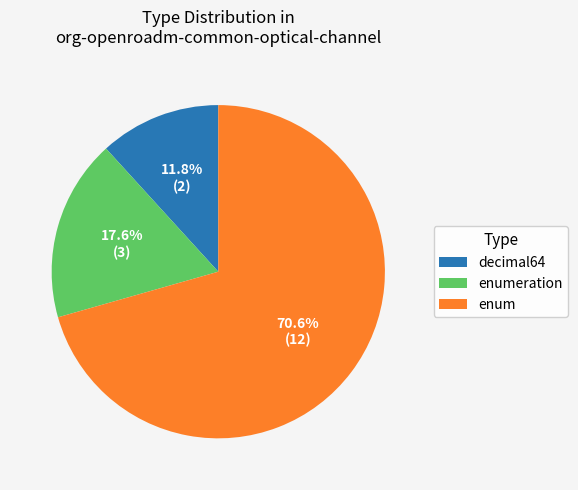

Rank the categories by value from lowest to highest.

decimal64, enumeration, enum